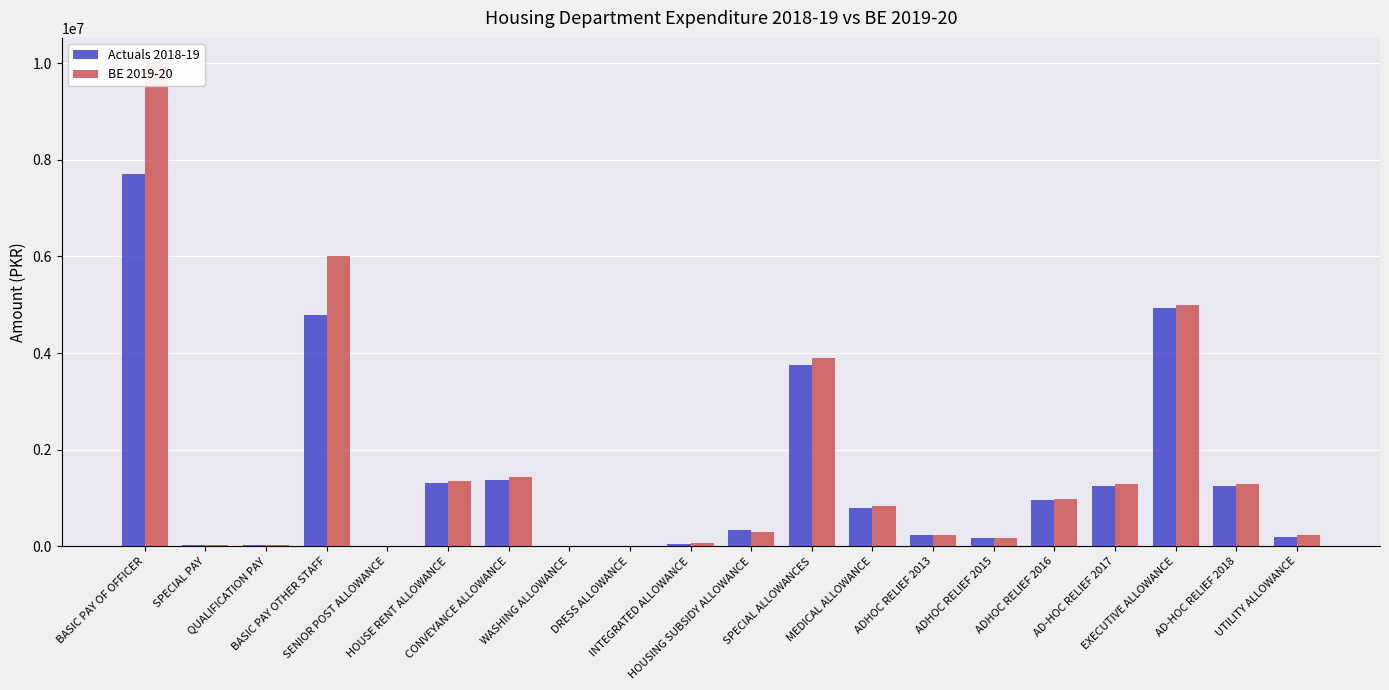

Is it true that Actuals 2018-19 equals 934966 at SPECIAL ALLOWANCES?

False